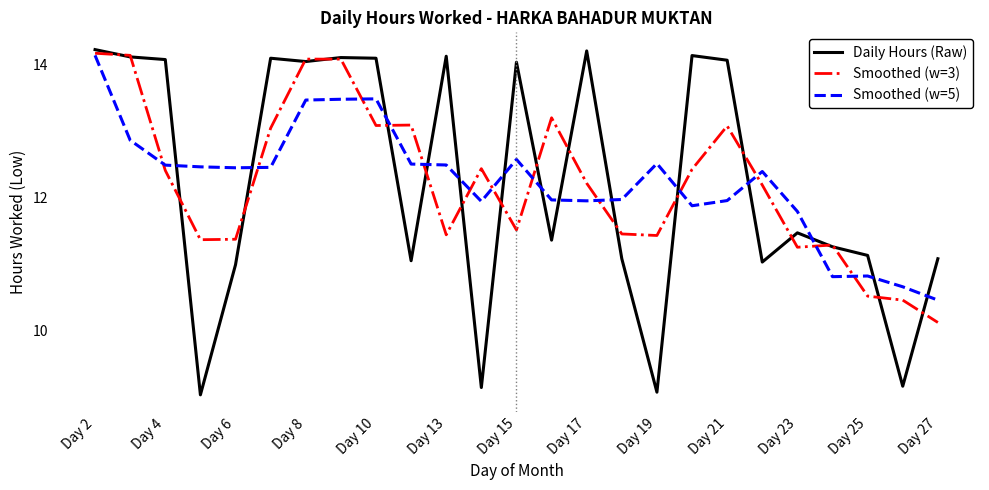

Count the number of categories in the chart.

25